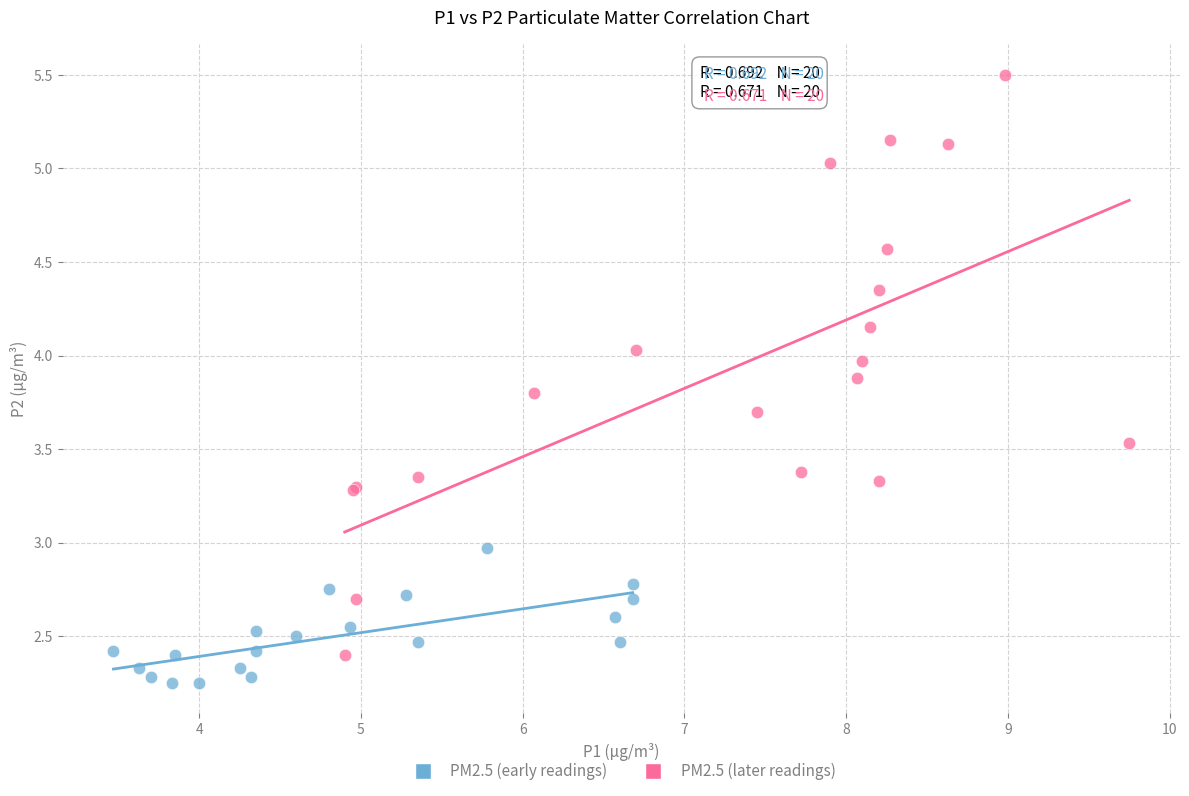

Which series has the largest Y range (max minus min)?

PM2.5 (later readings)